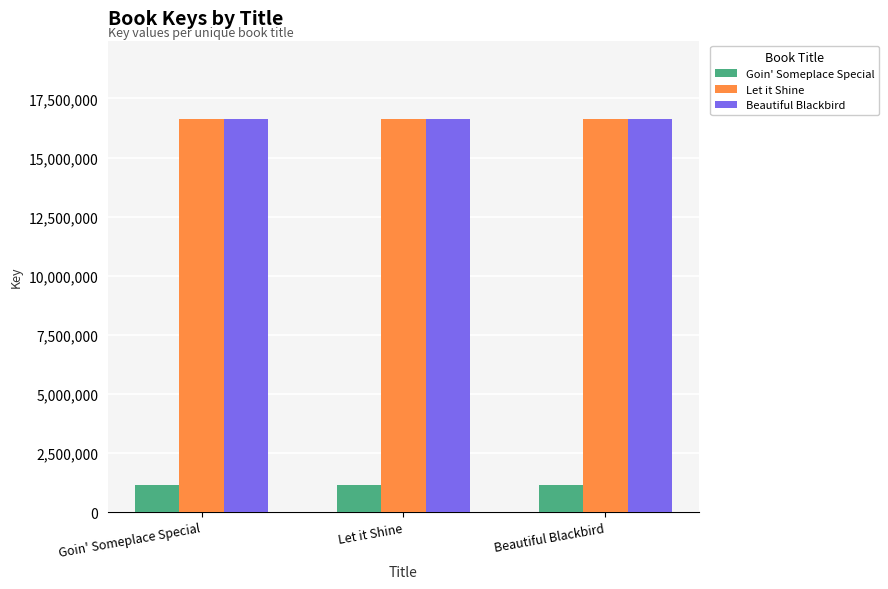

What is the total value across all series at Goin' Someplace Special?

34394977